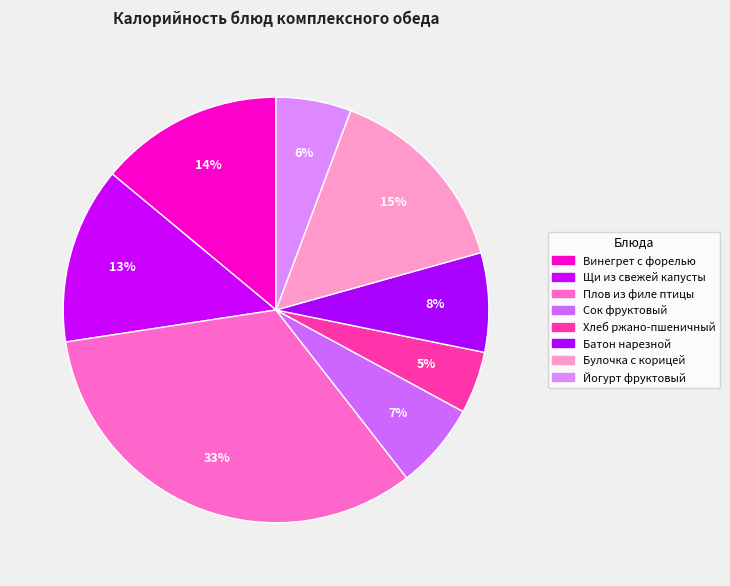

What is the smallest slice in the pie chart?

Хлеб ржано-пшеничный